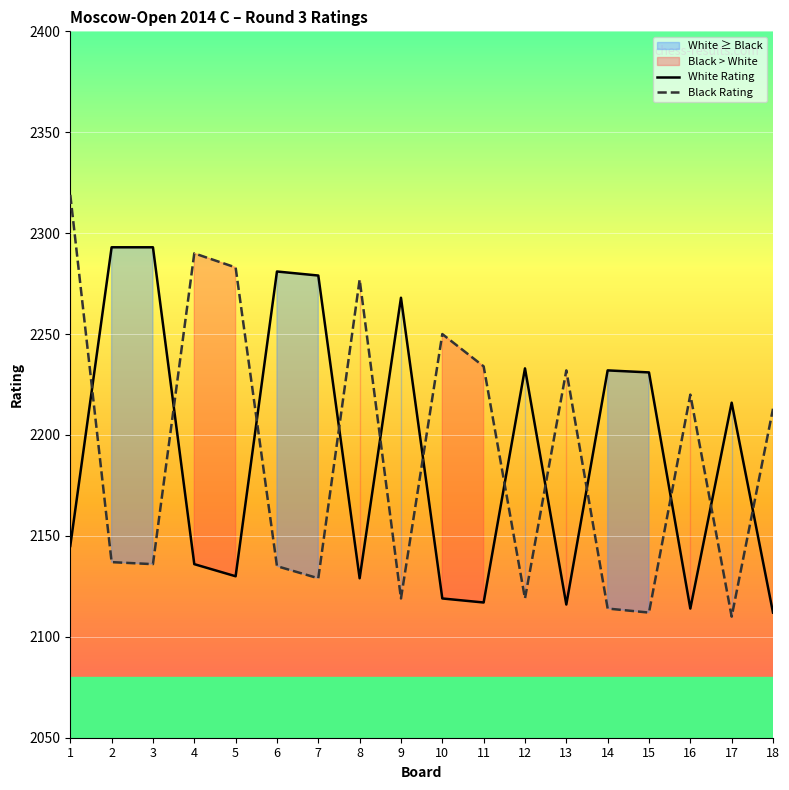

Is the value of Black Rating at 7 greater than the value of White Rating at 1?

No